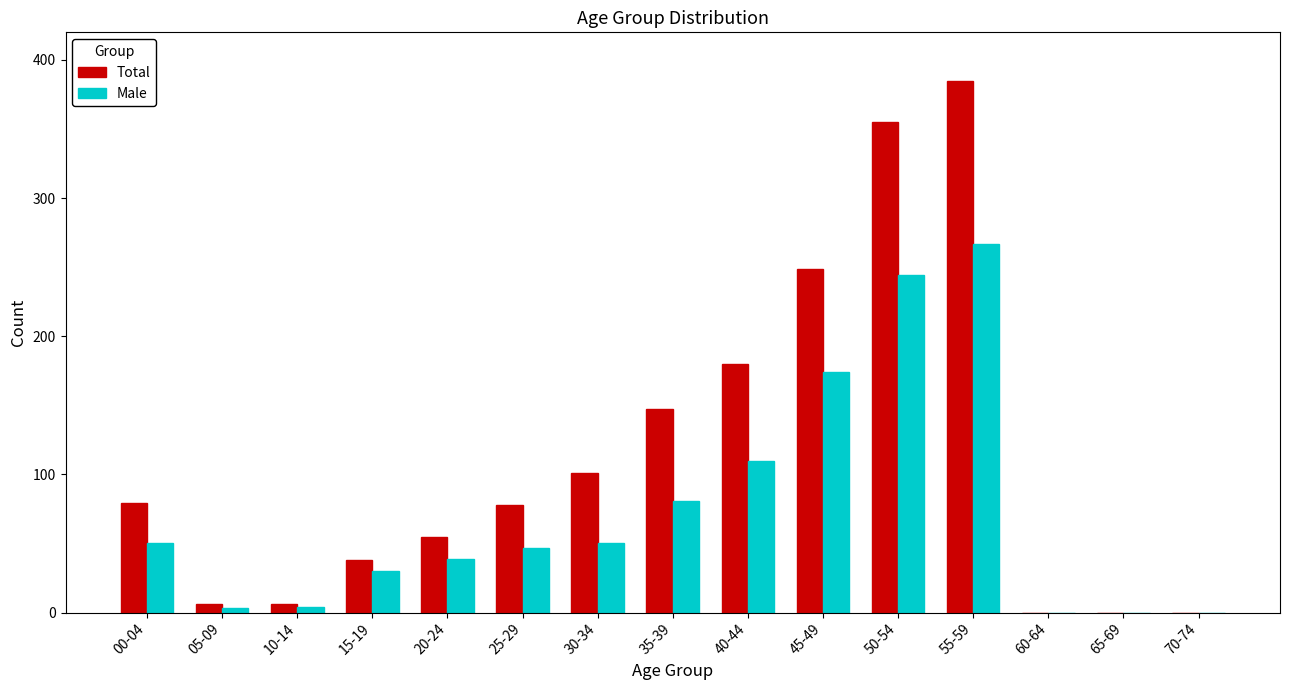

Which series changed the most between 40-44 and 45-49?

Total